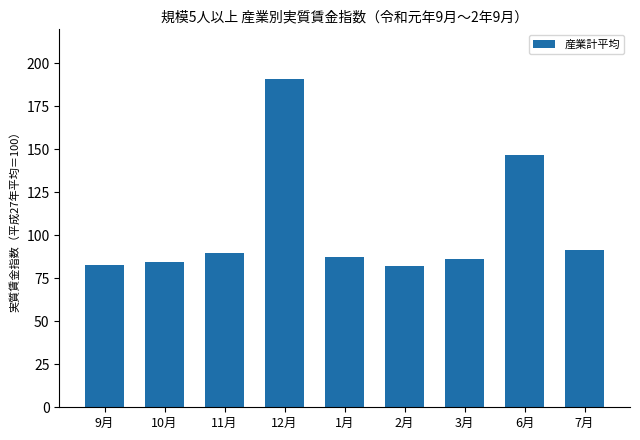

What is the smallest value displayed?

82.2